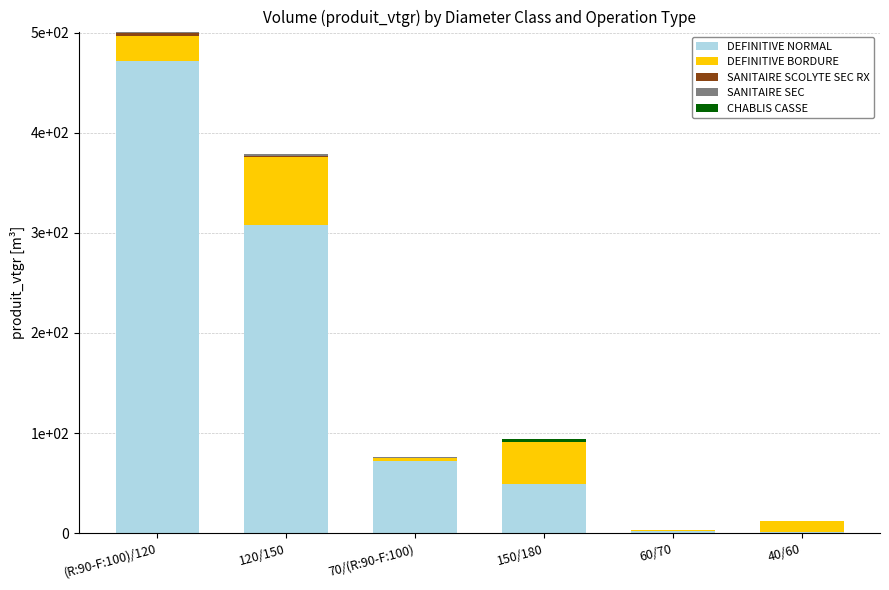

What is the approximate value of DEFINITIVE NORMAL at 40/60?

1.1